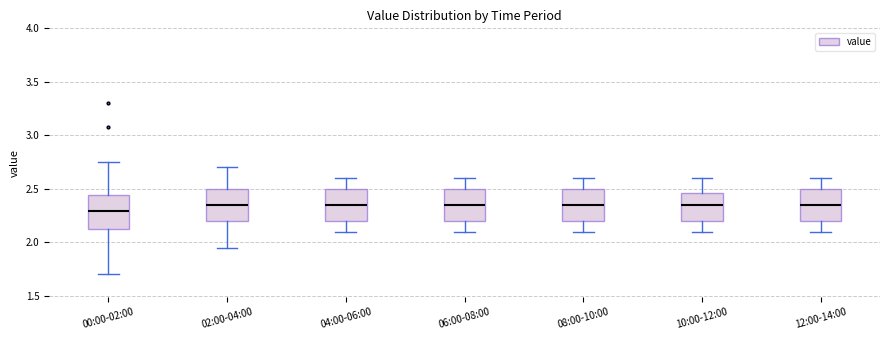

Where is the upper edge of the box for 06:00-08:00 on the y-axis? The values are not printed on the chart, so give them approximately, as read against the axis.

2.50